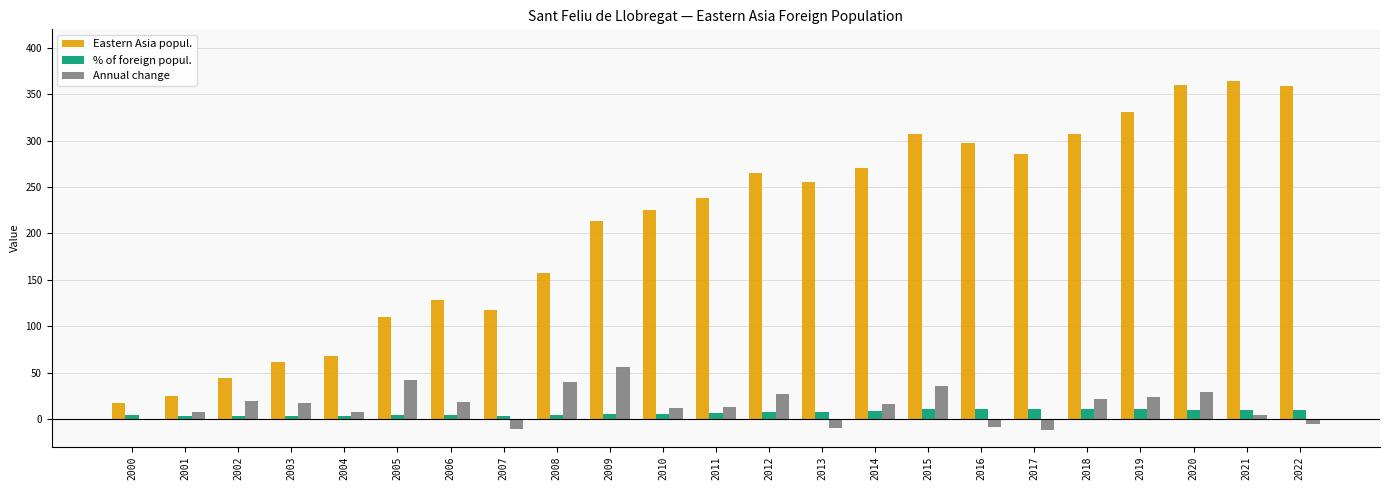

Is the value of % of foreign popul. at 2000 greater than the value of Eastern Asia popul. at 2002?

No